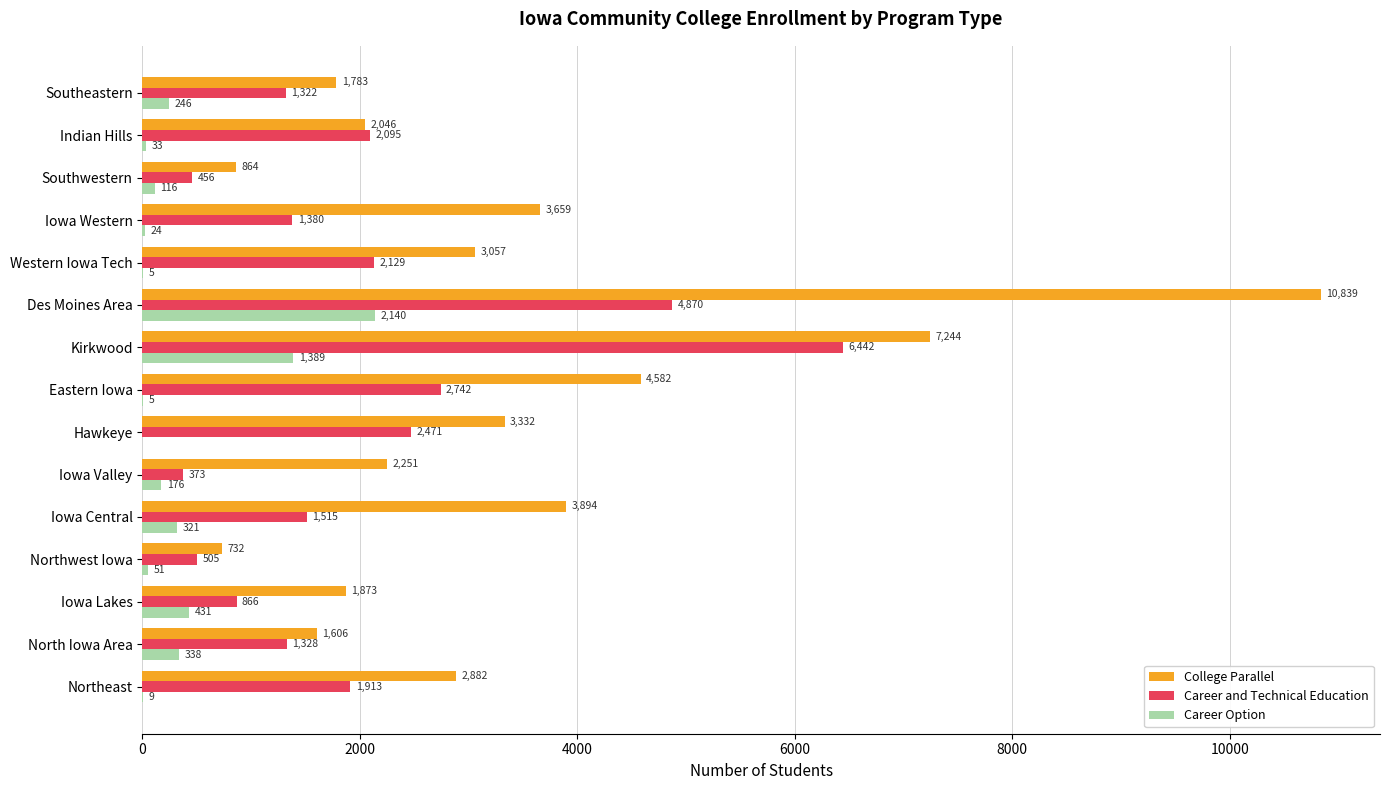

Is the value of College Parallel at Iowa Valley greater than the value of Career Option at Iowa Valley?

Yes